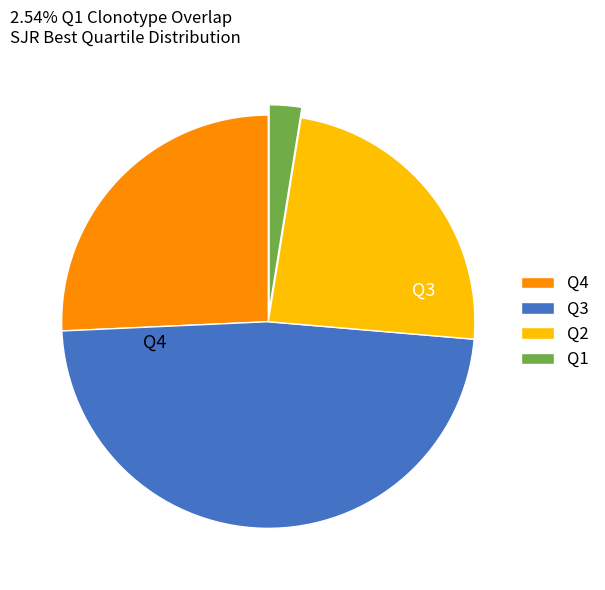

How many slices are in this pie chart?

4